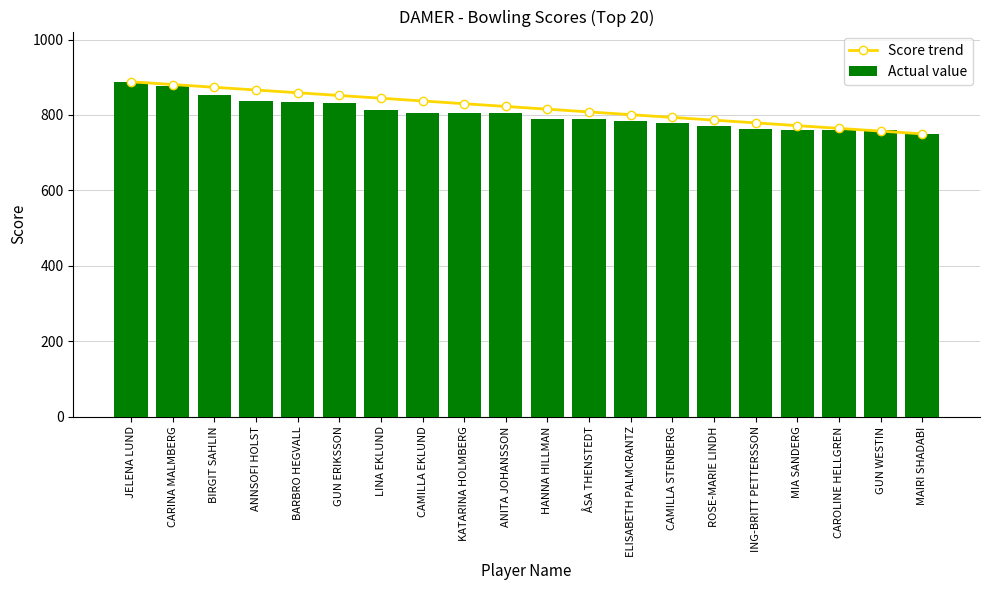

Which has a higher value, CAMILLA EKLUND or JELENA LUND?

JELENA LUND